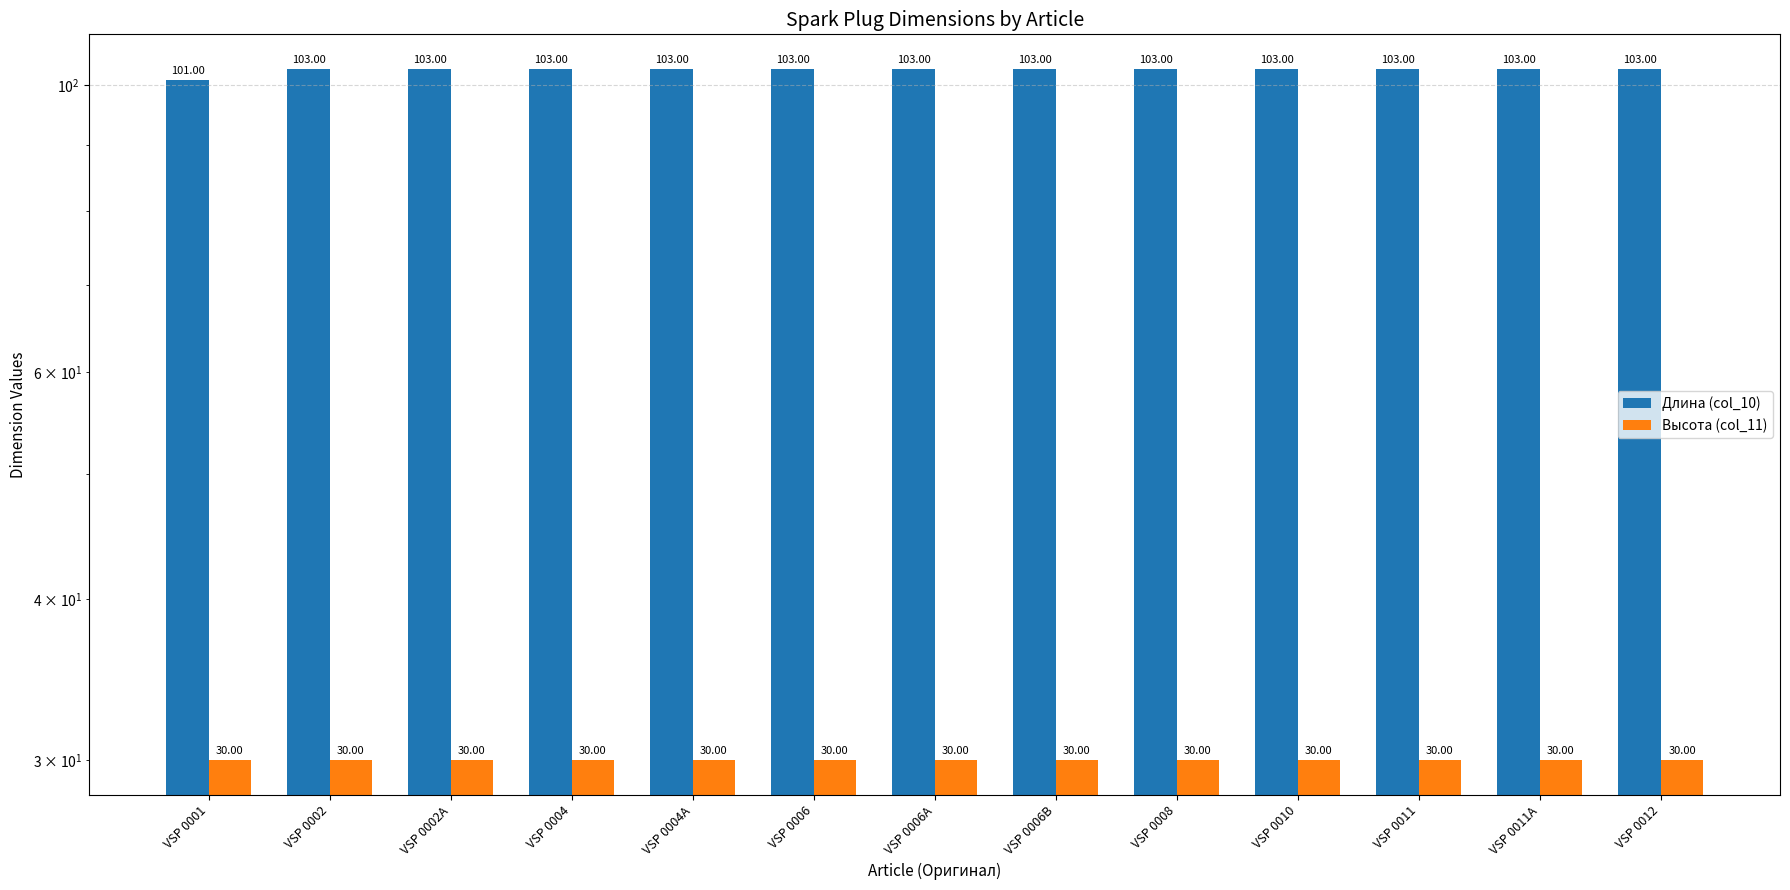

Is it true that Длина (col_10) equals 173 at VSP 0004A?

False